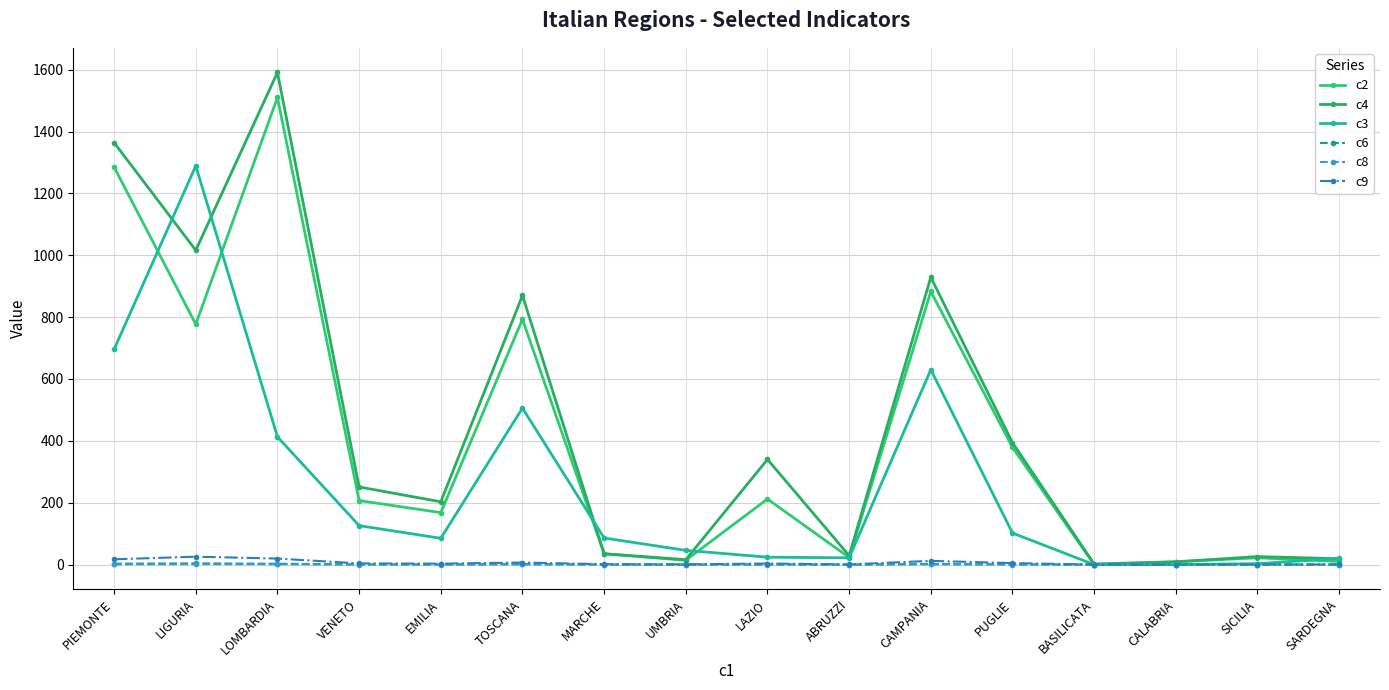

What is the maximum value shown in the chart?

1591.0